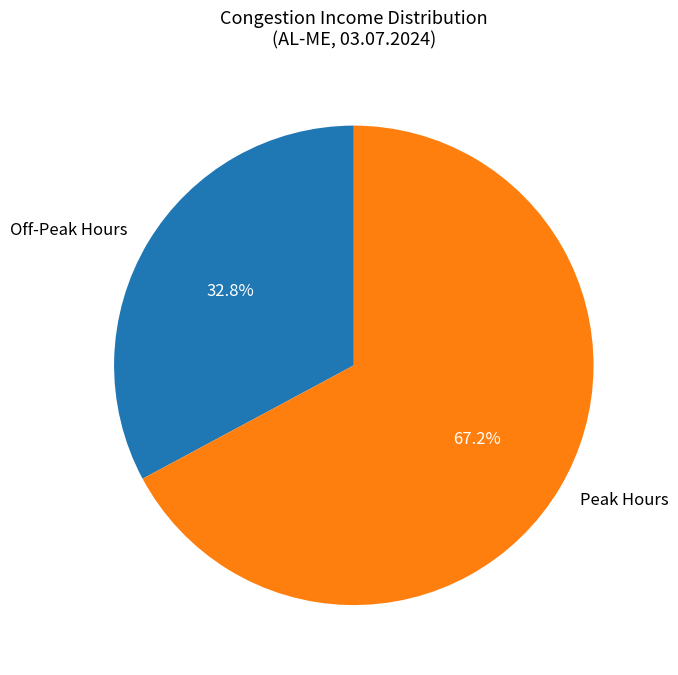

To the nearest percent, what is the difference between the largest and smallest slice percentages?

34%